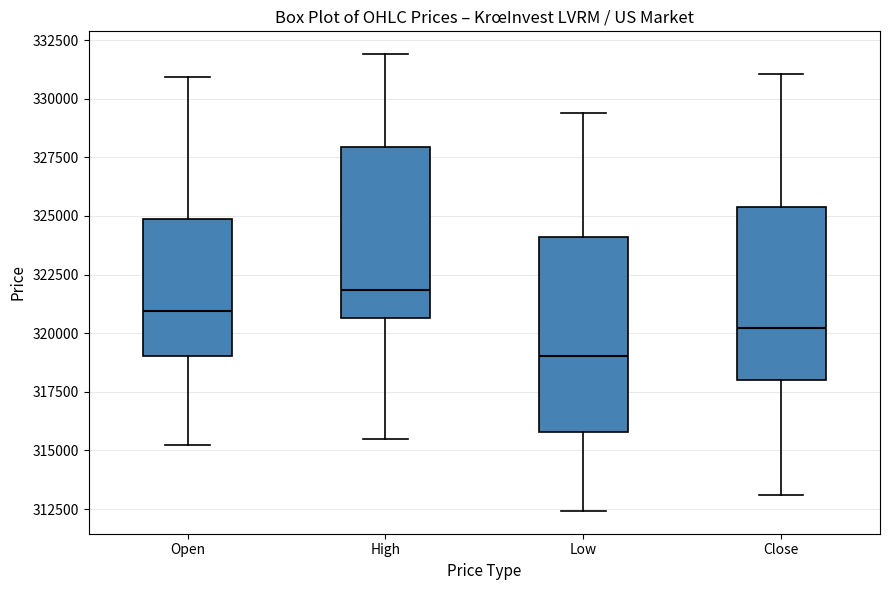

Reading left to right, transcribe this box plot: for each box, give where its median line is, the range the box spans, and where its two whiskers end, as read against the y-axis. The values are not printed on the chart, so give them approximately, as read against the axis.

Open: median 321000, box 319000 to 325000, whiskers 315000 to 331000
High: median 322000, box 320500 to 328000, whiskers 315500 to 332000
Low: median 319000, box 316000 to 324000, whiskers 312500 to 329500
Close: median 320000, box 318000 to 325500, whiskers 313000 to 331000